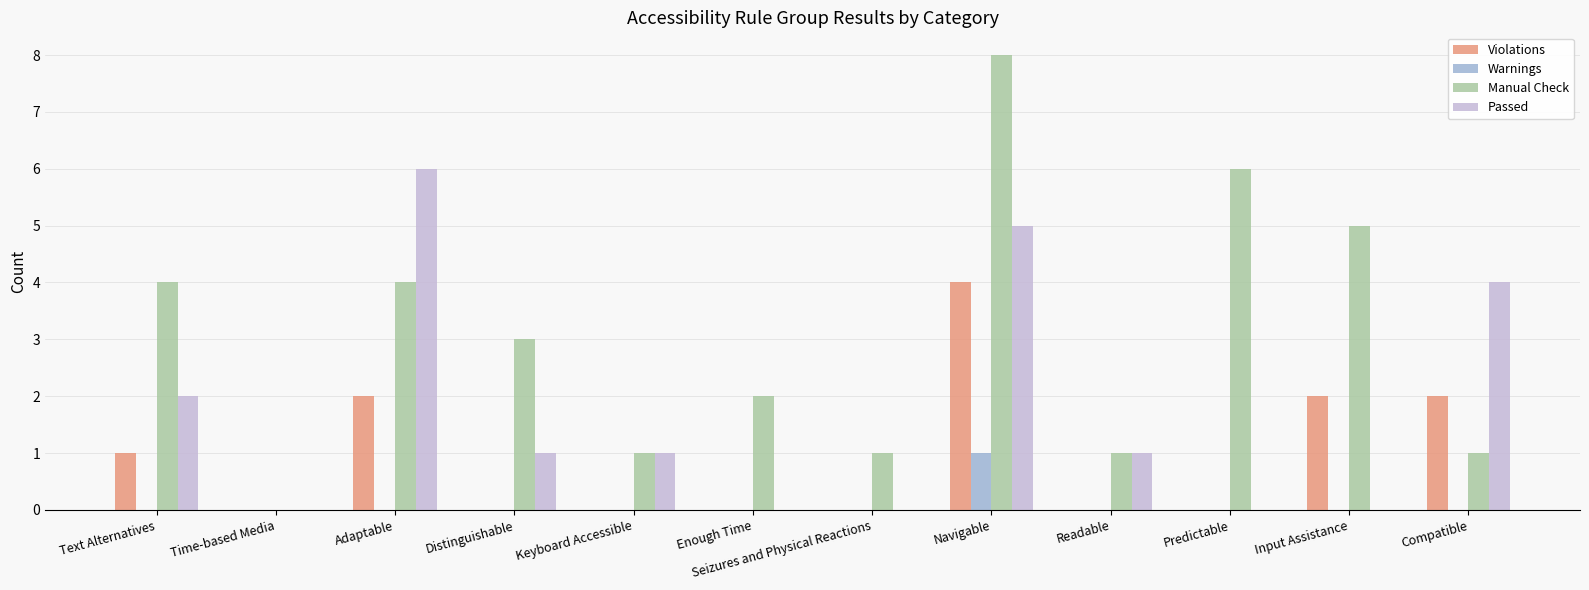

What is the sum of the Manual Check values at Navigable and Readable?

9